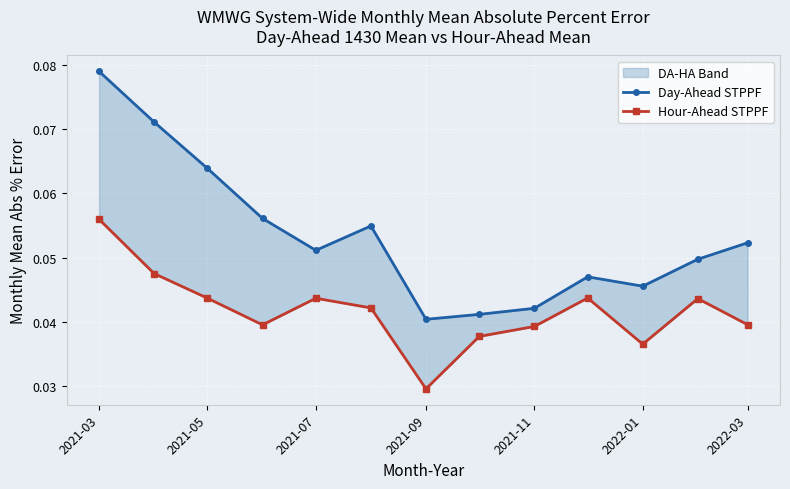

In Day-Ahead STPPF, how many points are lower than both neighbors (excluding endpoints)?

3